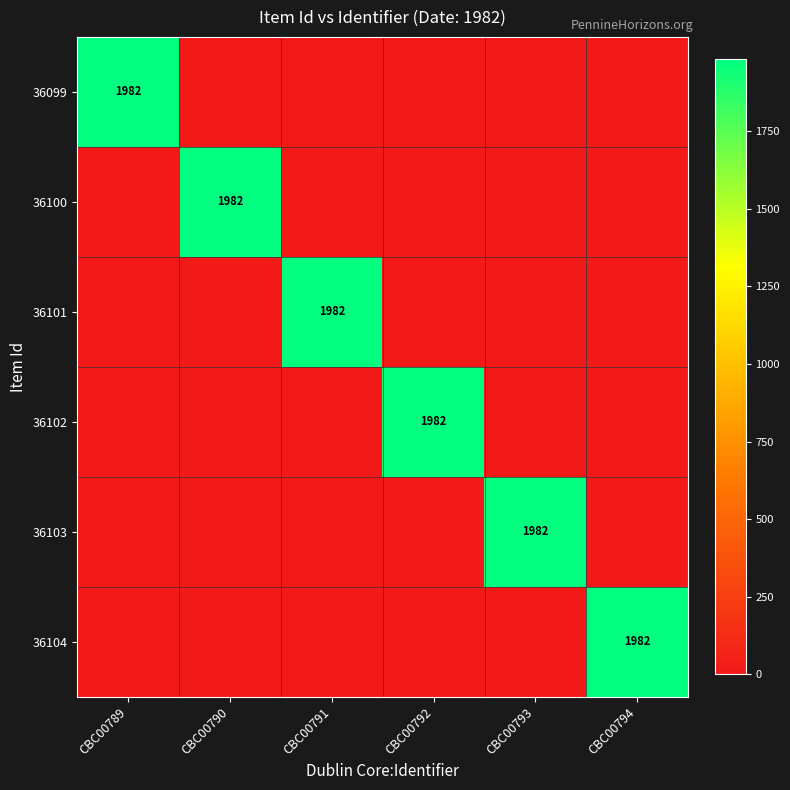

Between CBC00789 and CBC00791, which is larger?

CBC00789